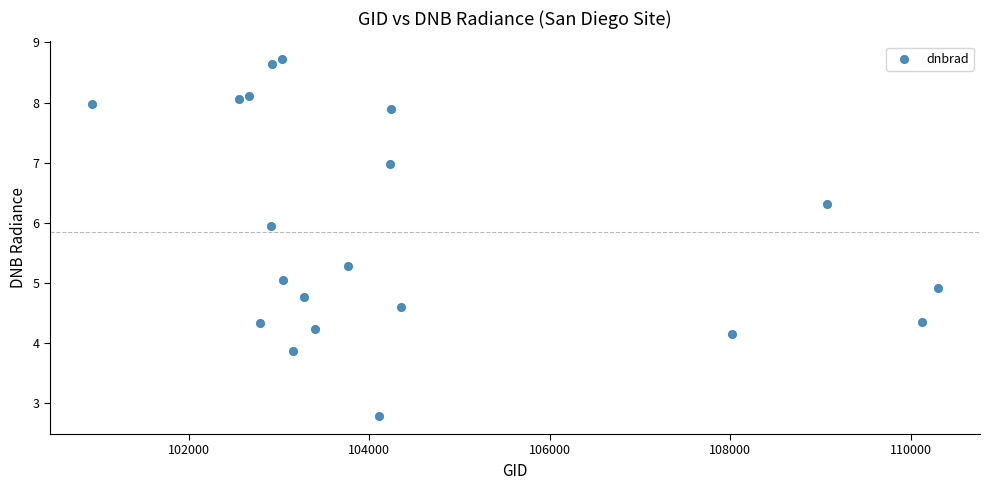

What is the range of Y values (max minus min)?

5.9